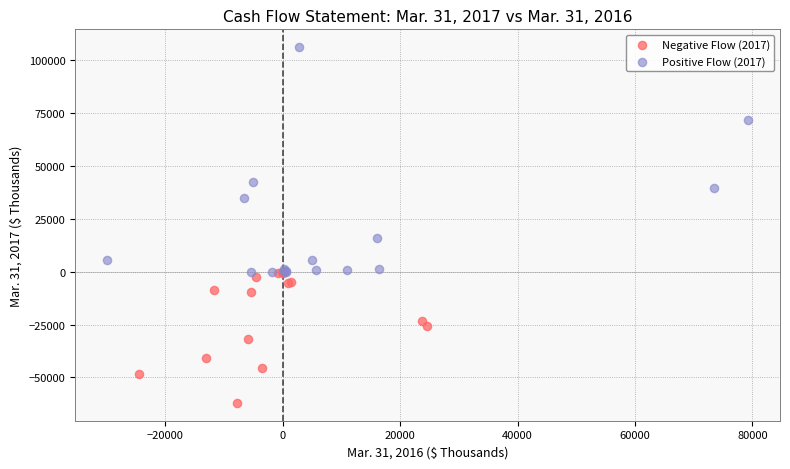

Which series reaches the minimum Y coordinate?

Negative Flow (2017)